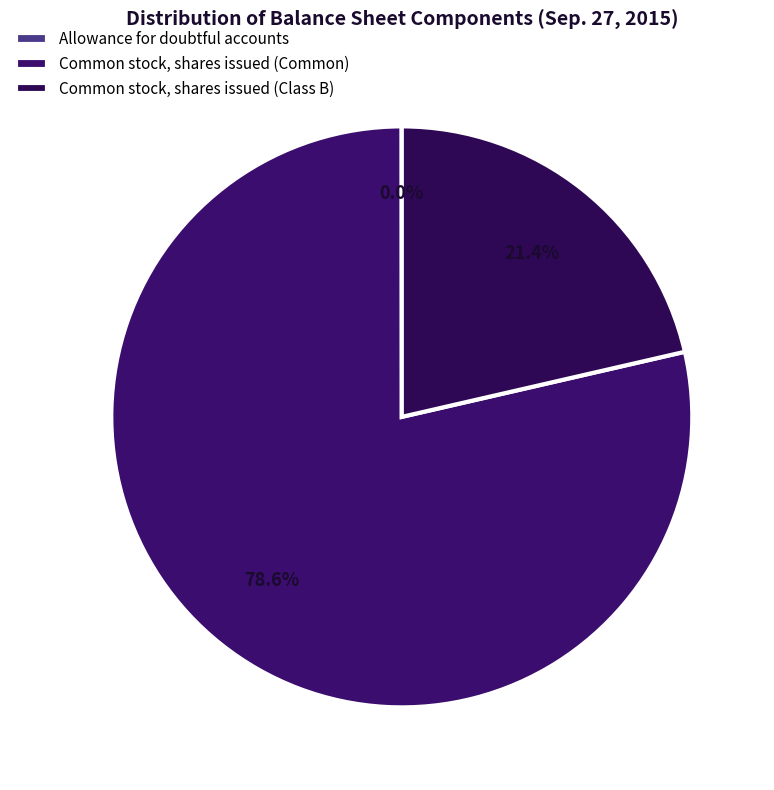

To the nearest percent, what is the difference between the Common stock, shares issued (Common) and Allowance for doubtful accounts slice percentages?

79%